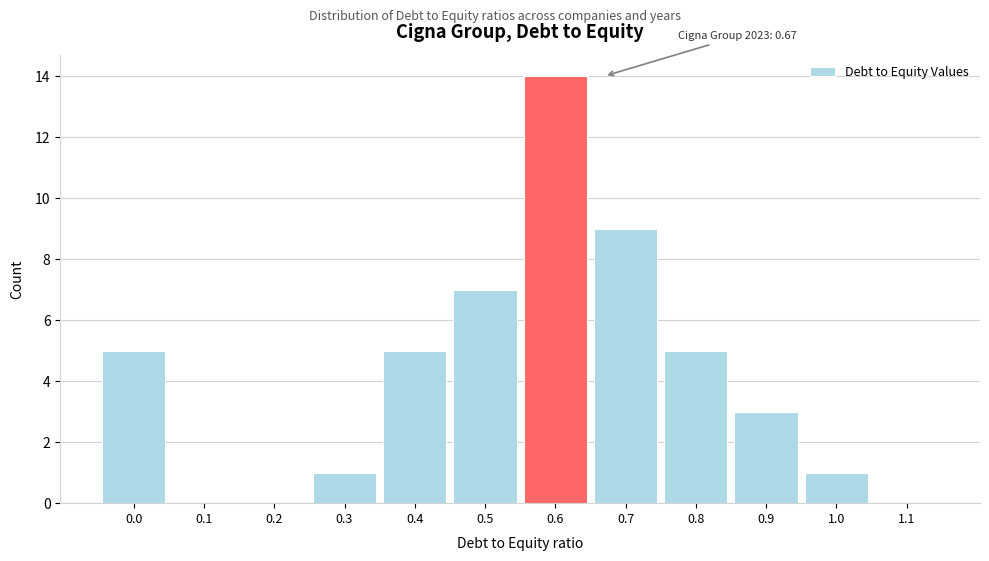

Reading left to right, what are all the values shown in this chart?

0.0=5	0.1=0	0.2=0	0.3=1	0.4=5	0.5=7	0.6=14	0.7=9	0.8=5	0.9=3	1.0=1	1.1=0